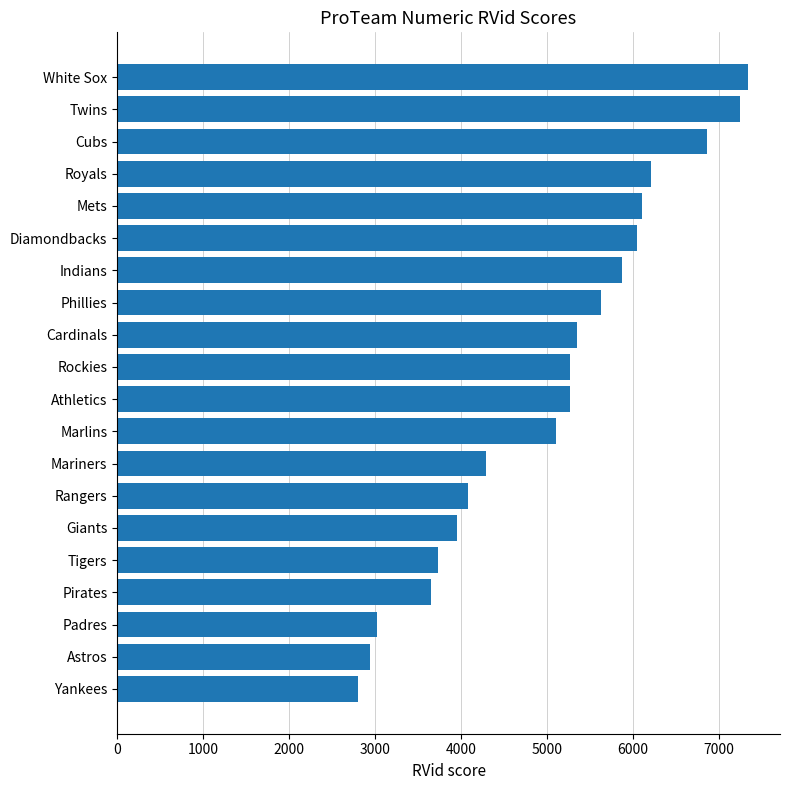

What is the sum of all values?

100792